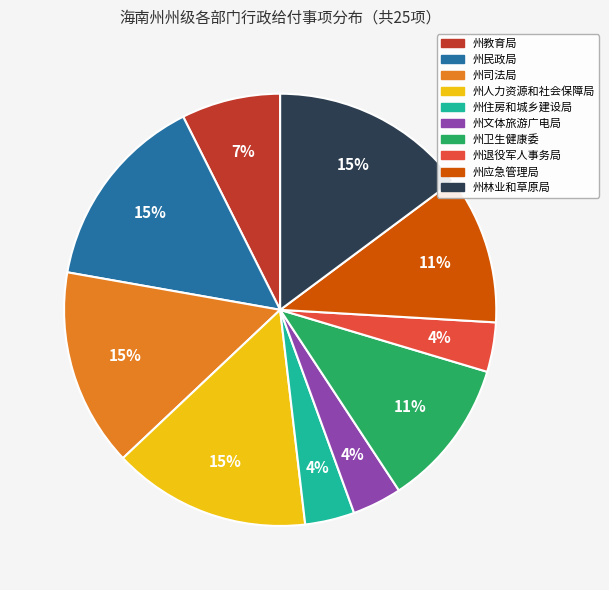

True or false: 州林业和草原局 accounts for 1% of the total.

False